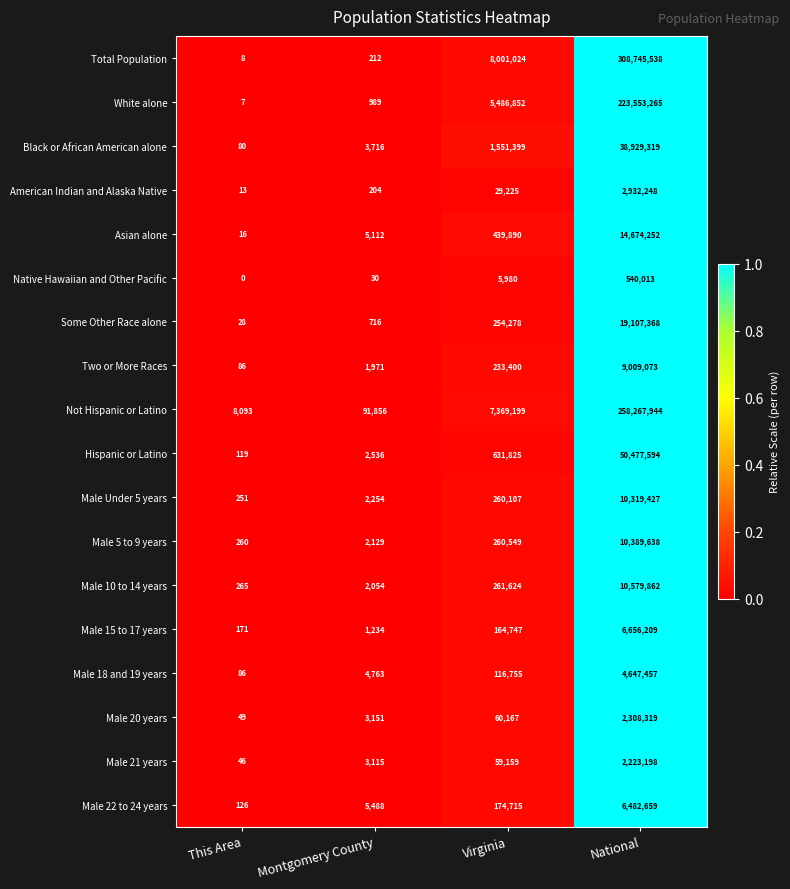

Which category has the highest value across all series?

National